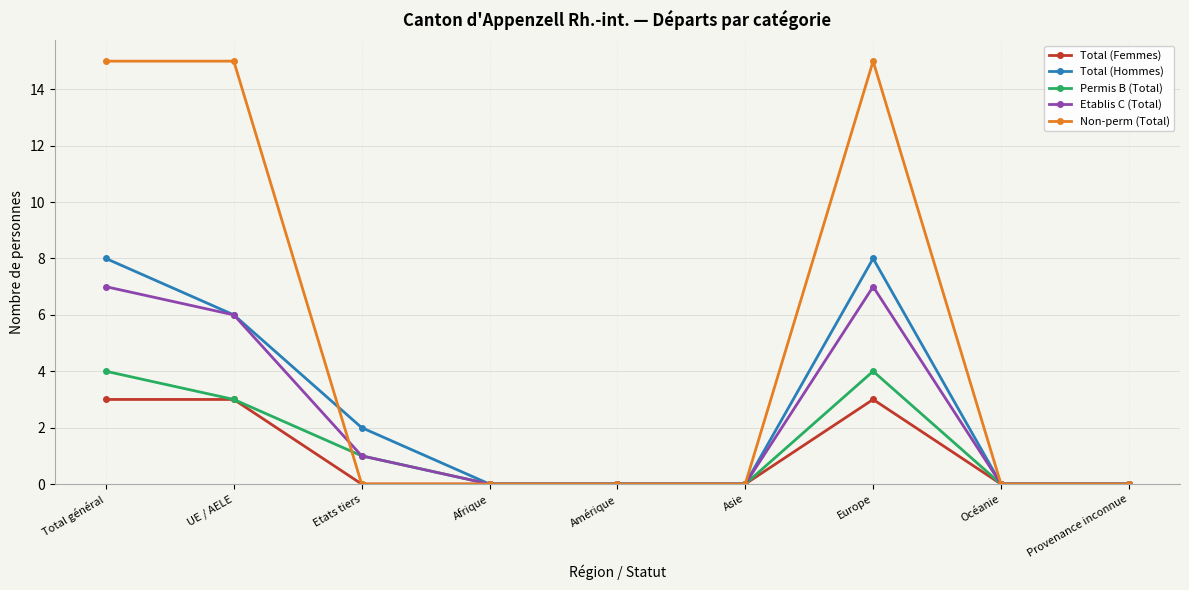

Reading right to left, list all the values displayed in this chart.

Total (Femmes): 0	0	3	0	0	0	0	3	3
Total (Hommes): 0	0	8	0	0	0	2	6	8
Permis B (Total): 0	0	4	0	0	0	1	3	4
Etablis C (Total): 0	0	7	0	0	0	1	6	7
Non-perm (Total): 0	0	15	0	0	0	0	15	15